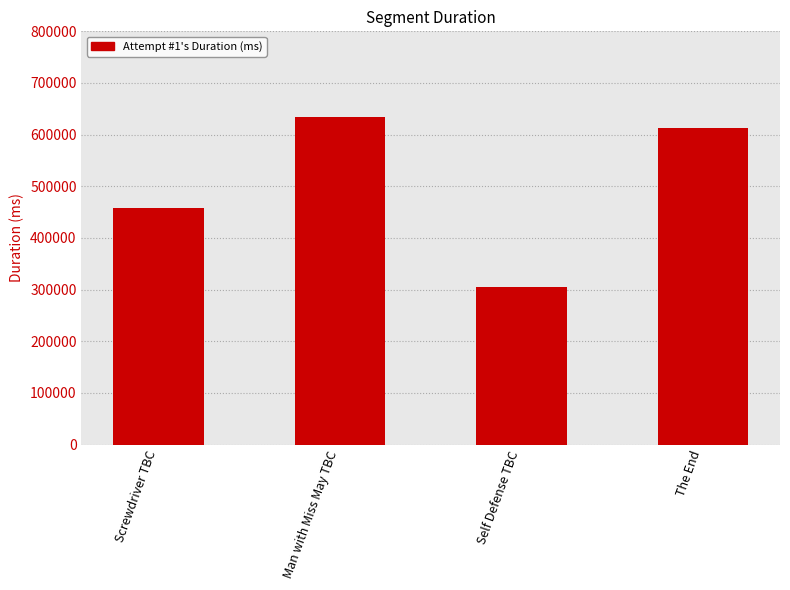

Are the bars horizontal?

No